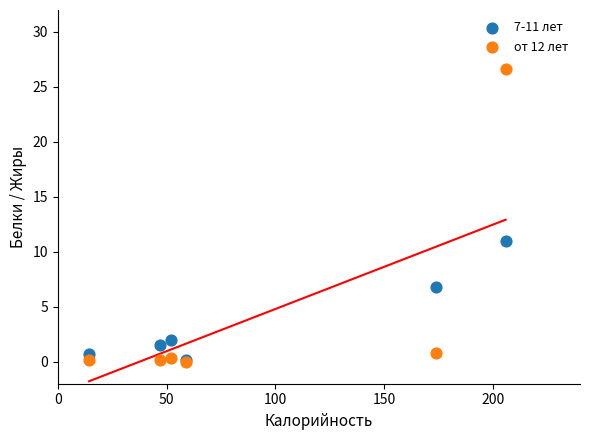

Which series reaches the maximum Y coordinate?

от 12 лет